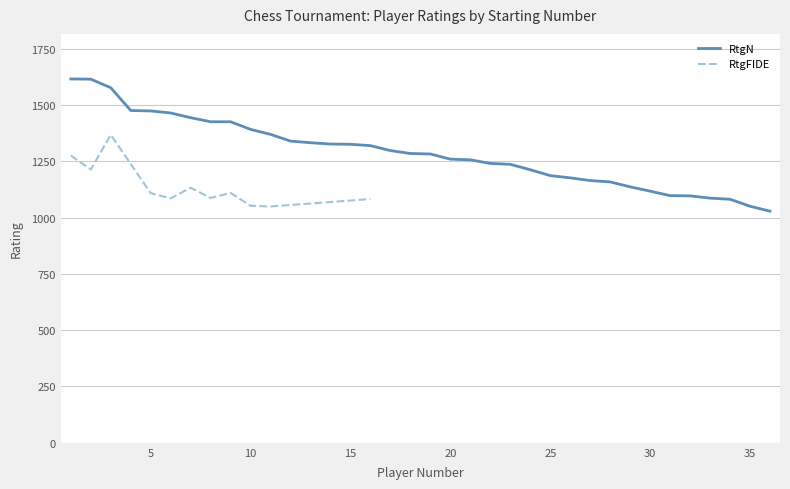

The chart shows a value of 644 at 34. True or false?

False